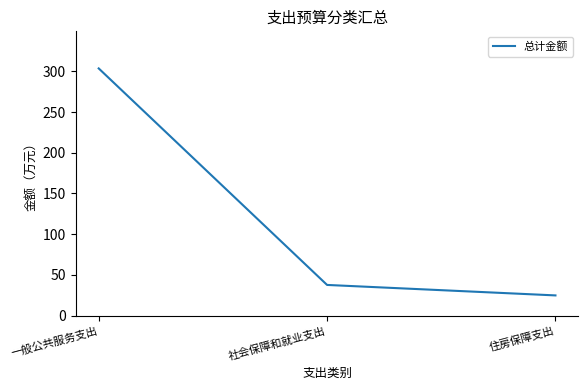

What is the ratio of the value at 社会保障和就业支出 to the value at 一般公共服务支出?

0.1